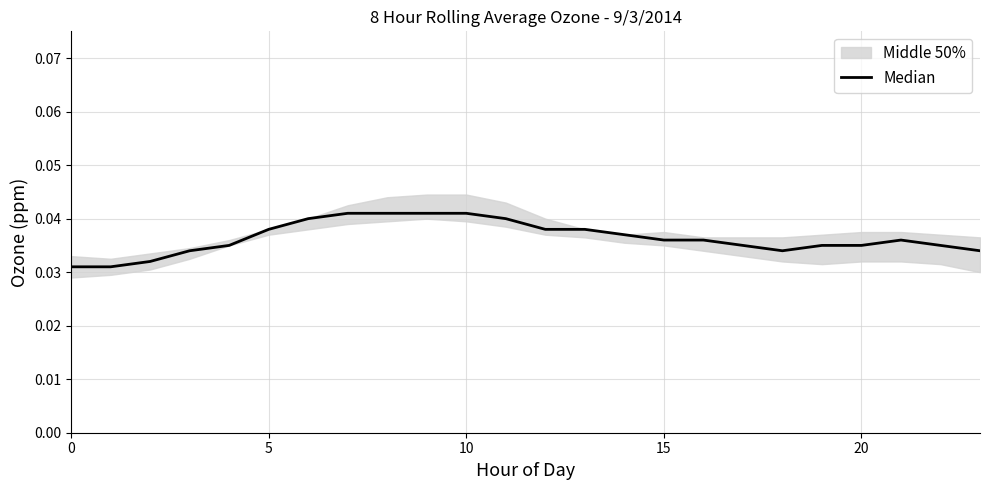

Which label corresponds to the largest value in the chart?

7